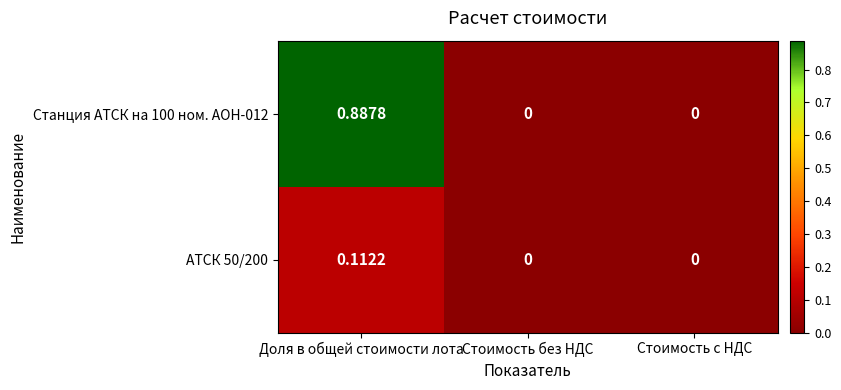

Is the value of Станция АТСК на 100 ном. АОН-012 at Доля в общей стоимости лота greater than the value of АТСК 50/200 at Стоимость без НДС?

Yes